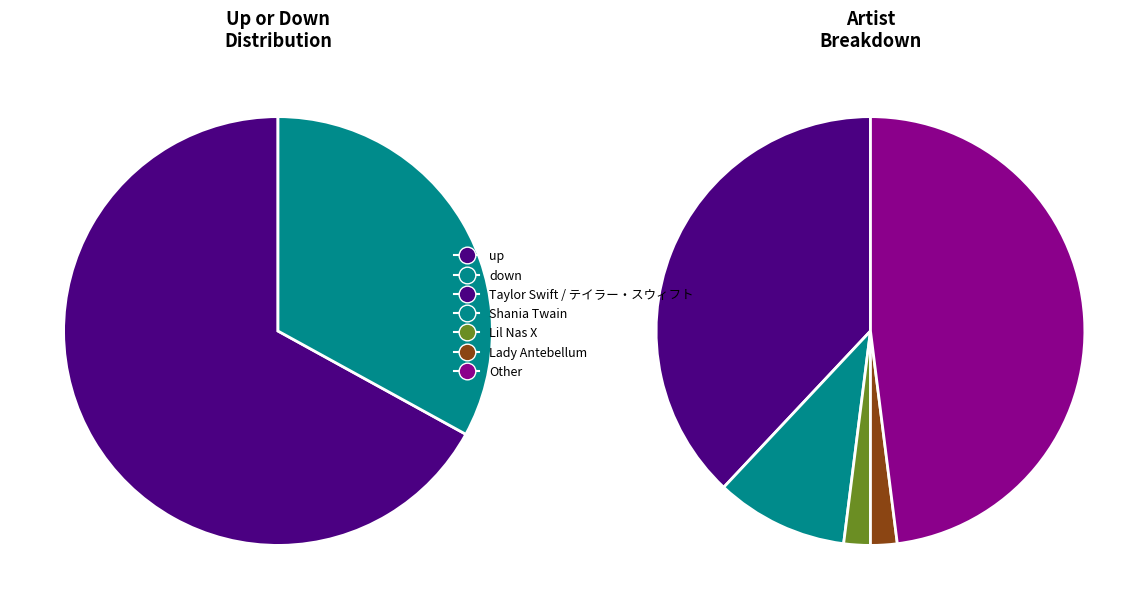

Which category has the biggest portion of the pie?

up